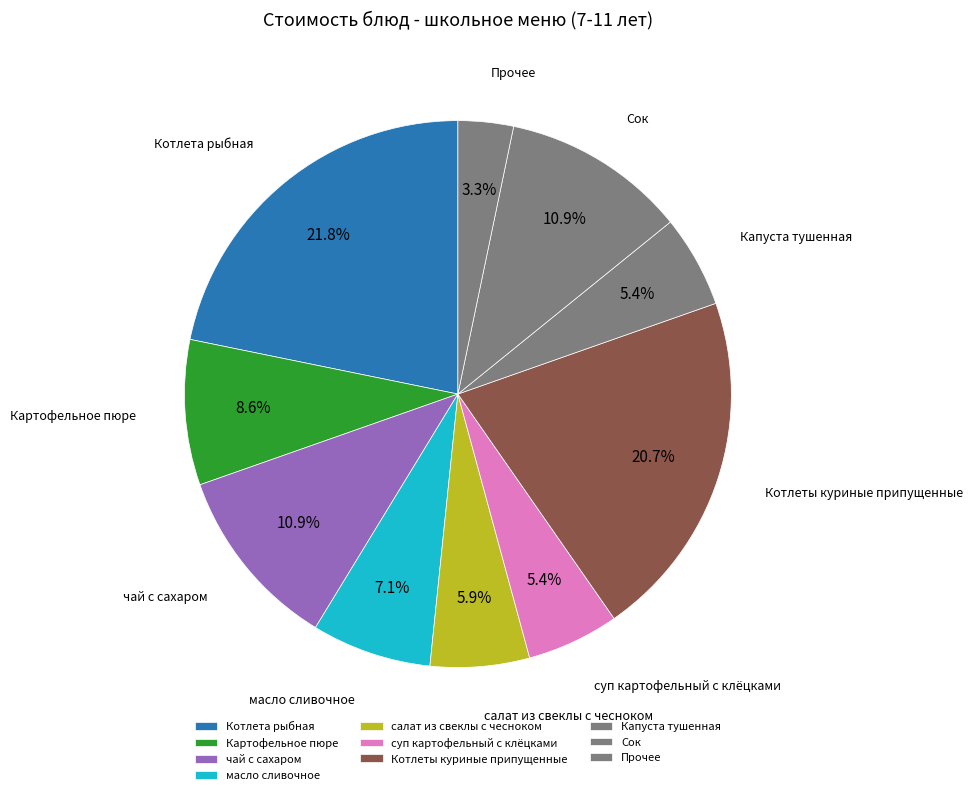

What percentage do салат из свеклы с чесноком and чай с сахаром together represent?

16.8%